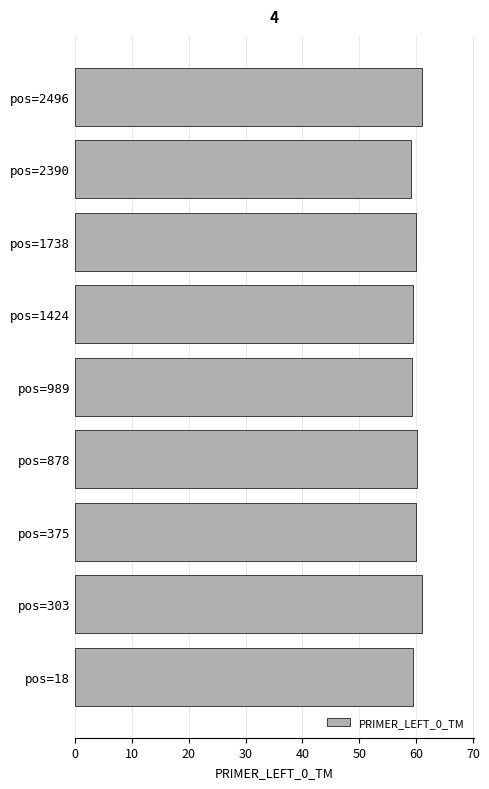

What is the maximum value shown in the chart?

61.1